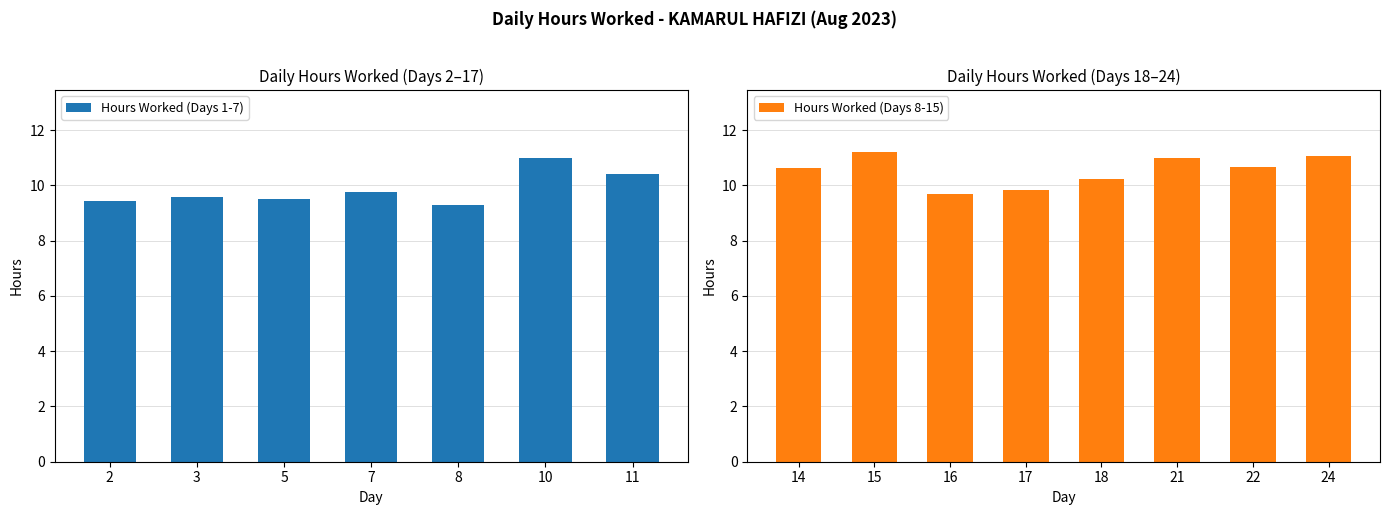

Reading left to right, transcribe all the data shown in this chart.

2=9.4	3=9.6	5=9.5	7=9.8	8=9.3	10=11.0	11=10.4	14=10.6	15=11.2	16=9.7	17=9.8	18=10.2	21=11.0	22=10.7	24=11.1